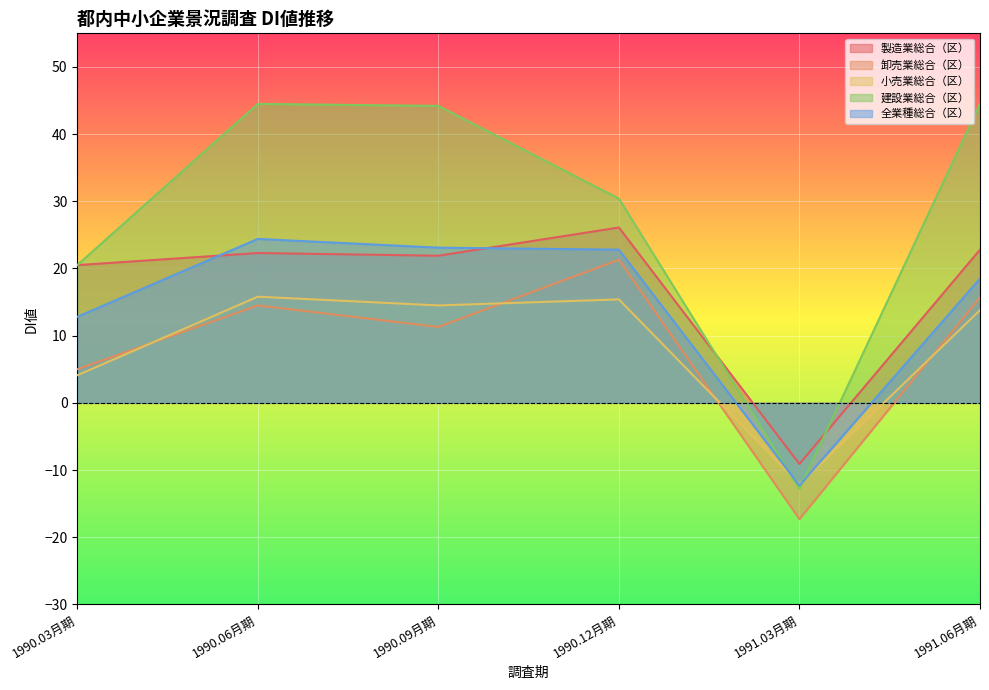

What is the sum of the 製造業総合（区） values at 1990.09月期 and 1990.12月期?

48.0